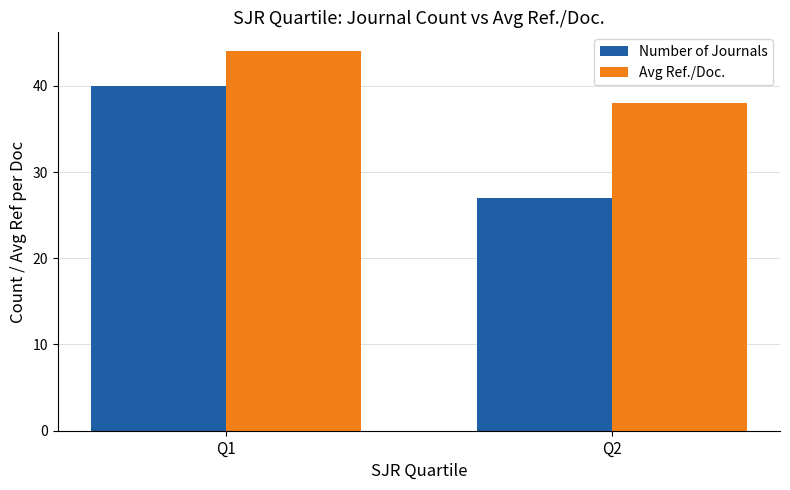

Which category has the highest value across all series?

Q1